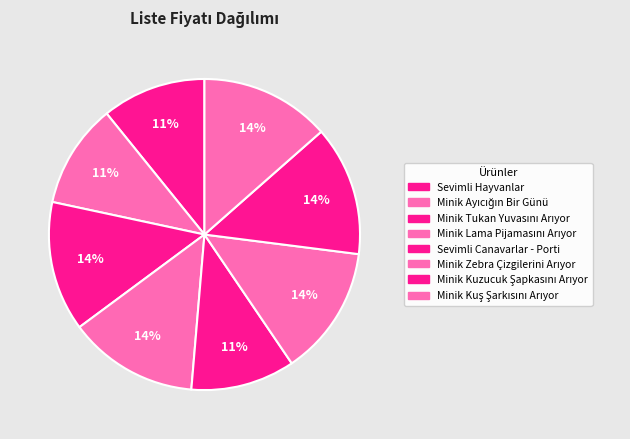

How many slices are in this pie chart?

8